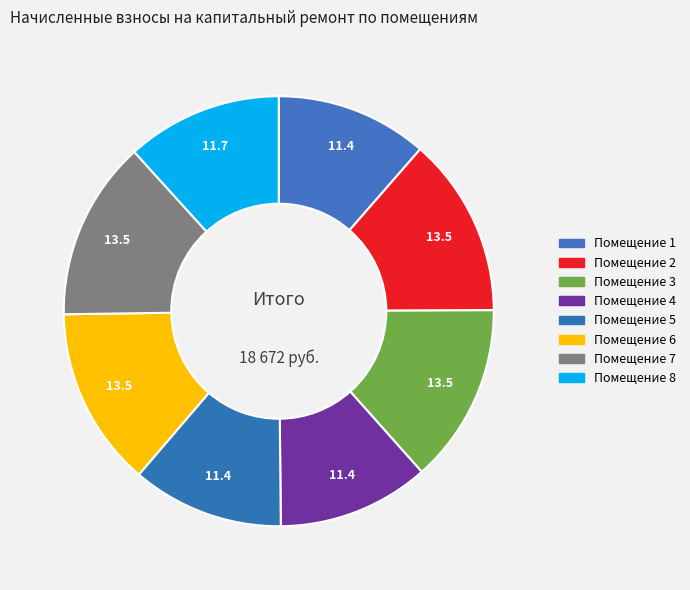

Rank the categories by value from highest to lowest.

2, 3, 6, 7, 8, 1, 4, 5